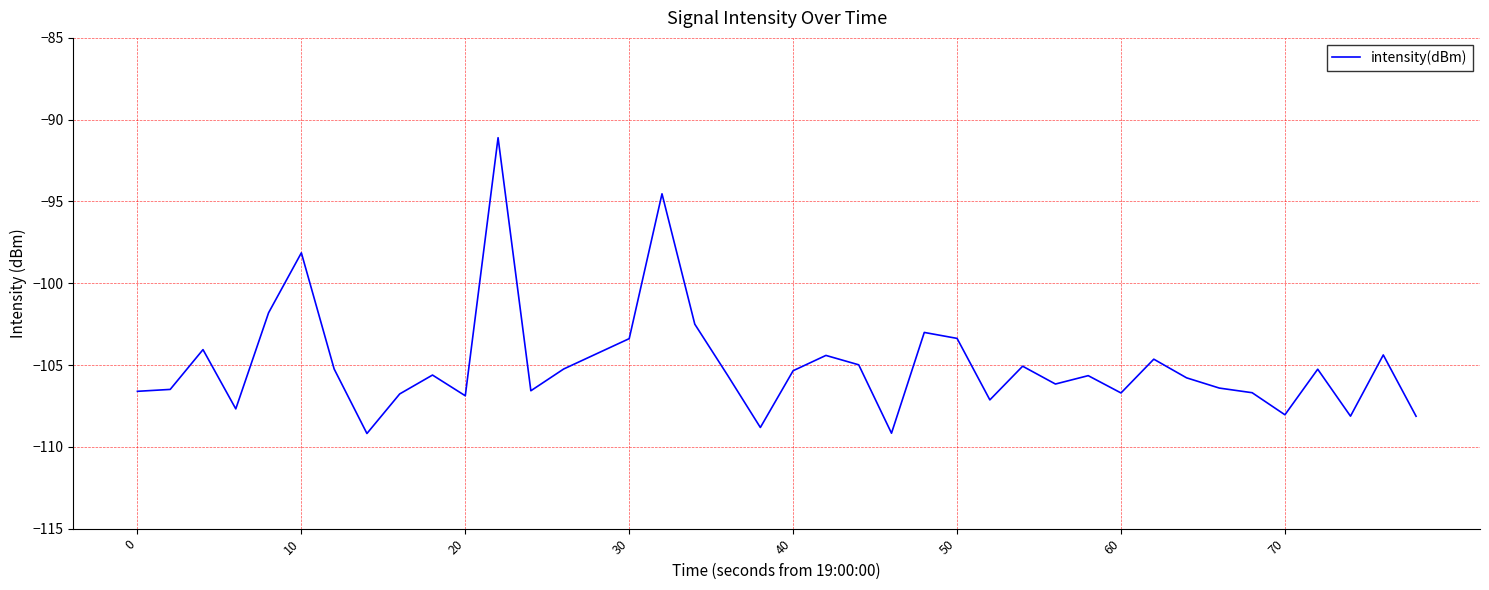

What is the difference between the maximum and minimum values?

18.1